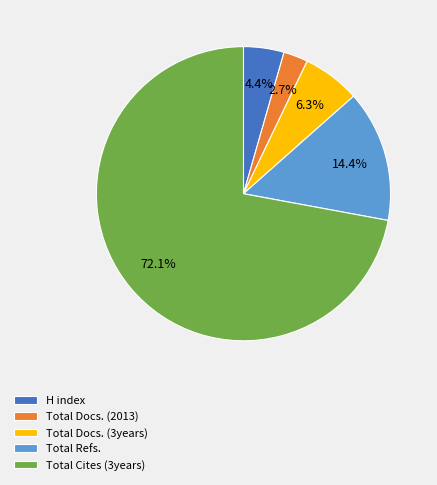

Is there any slice that represents more than half of the pie?

Yes